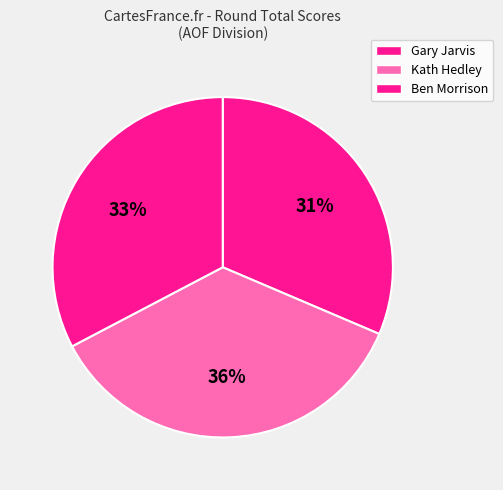

The Ben Morrison slice represents 33% of the pie. True or false?

True